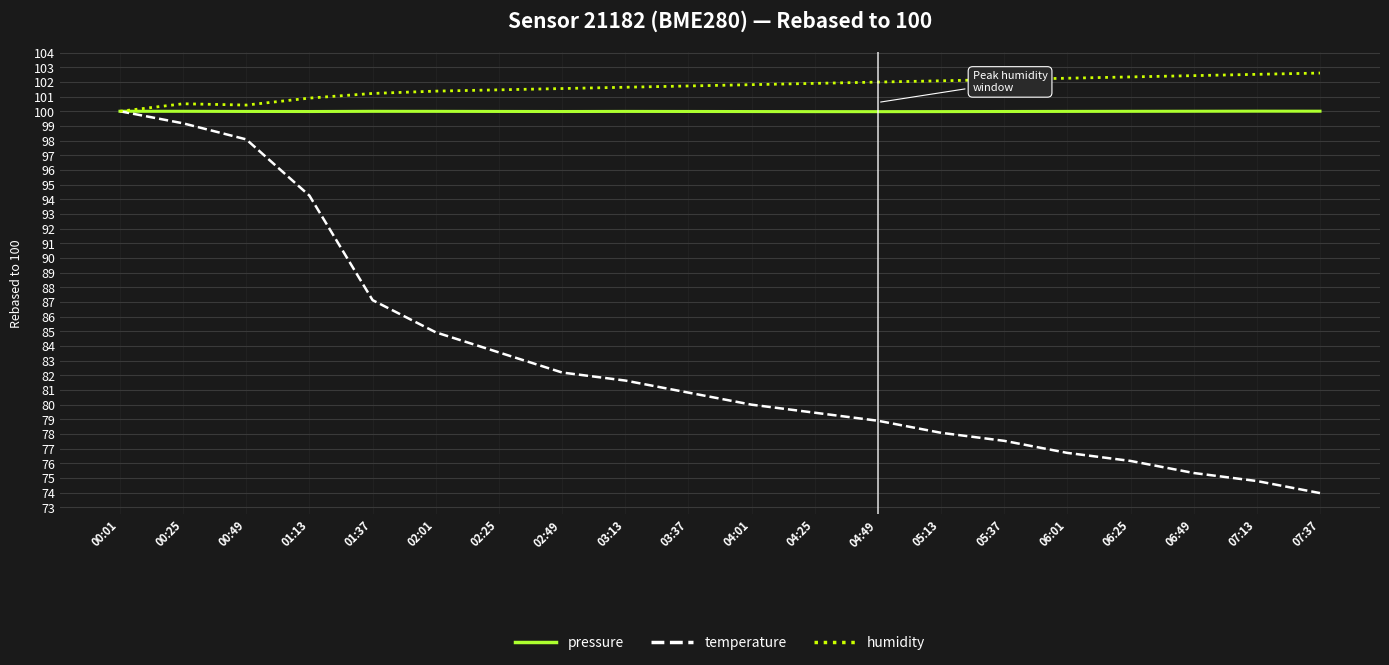

Is this an area chart (filled region under the line)?

No